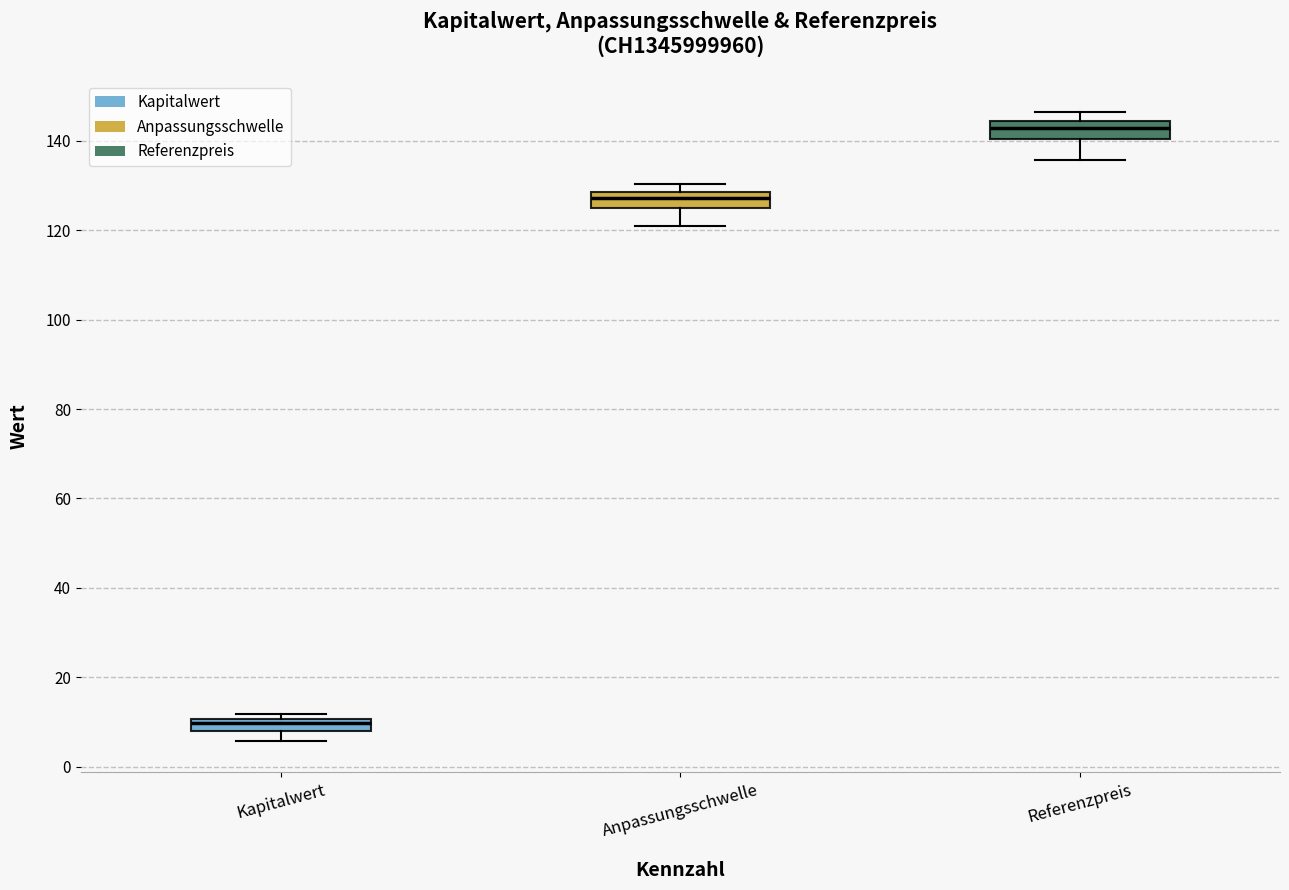

Where is the upper edge of the box for Kapitalwert on the y-axis? The values are not printed on the chart, so give them approximately, as read against the axis.

10